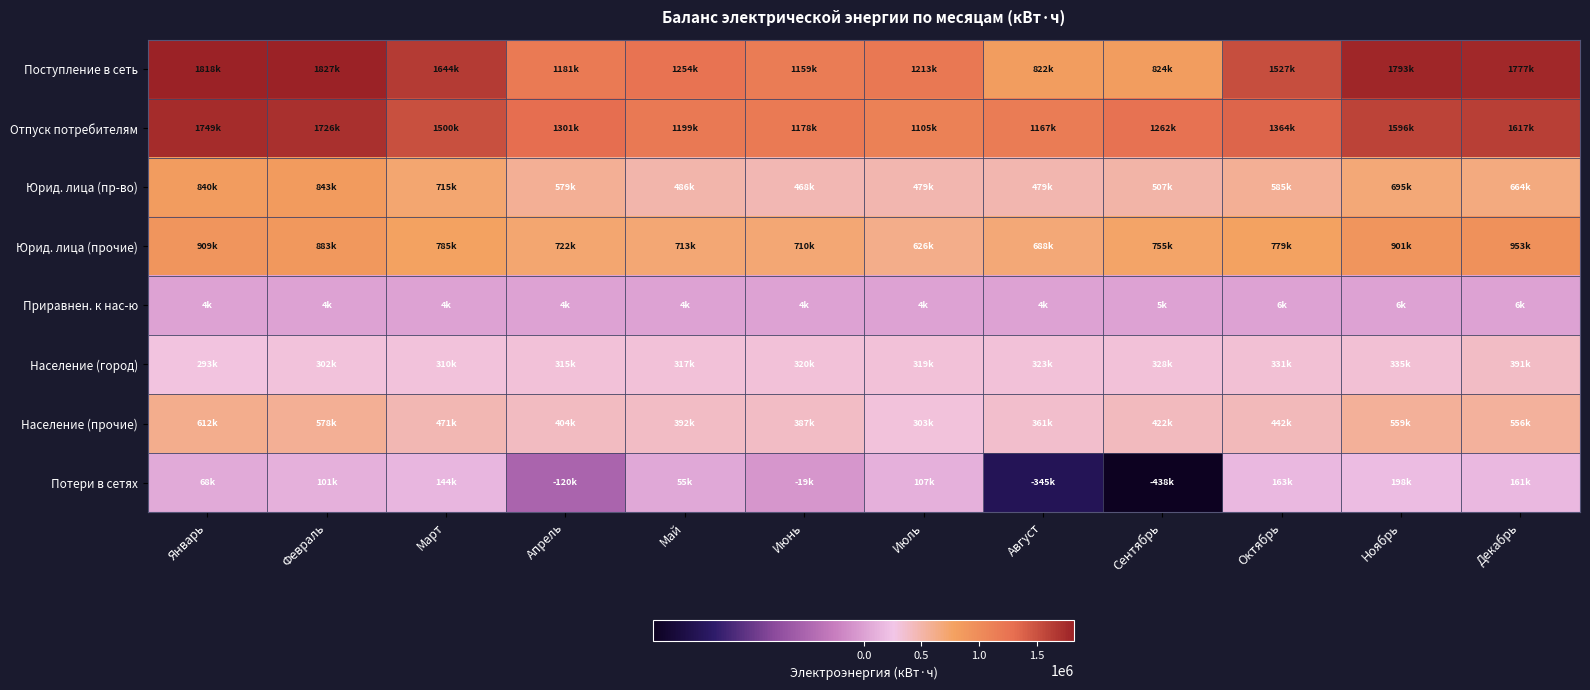

Which series has the largest total across all categories?

Поступление в сеть